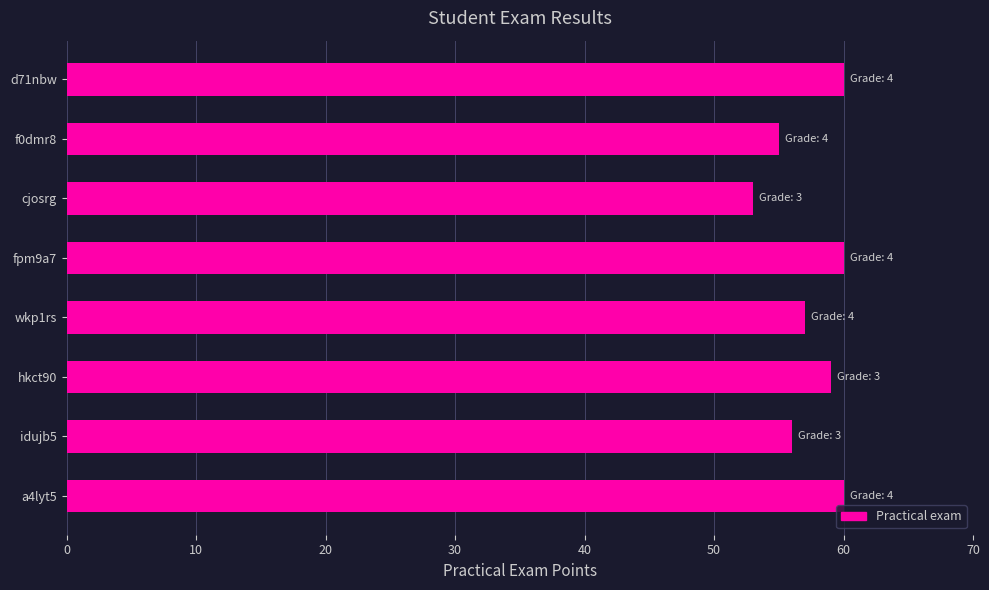

Reading bottom to top, transcribe all the data shown in this chart.

60	56	59	57	60	53	55	60